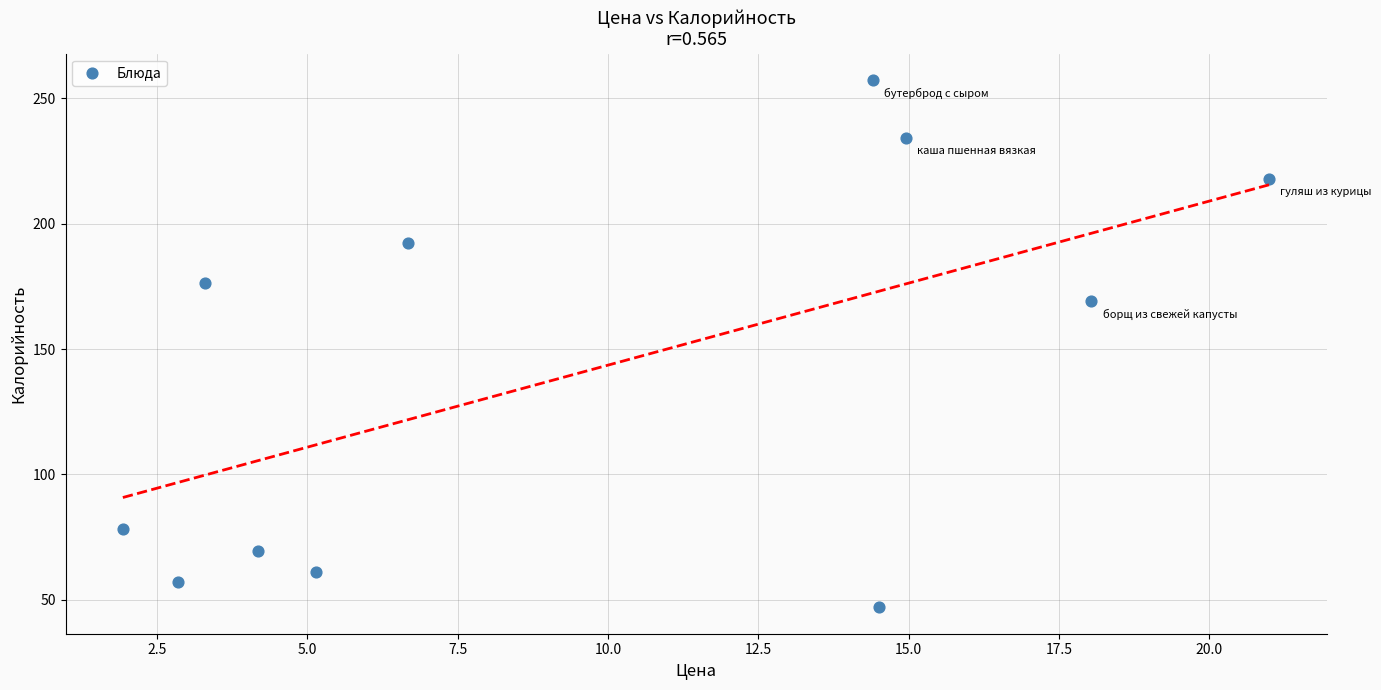

What Y value in the scatter plot is closest to 152?

169.0